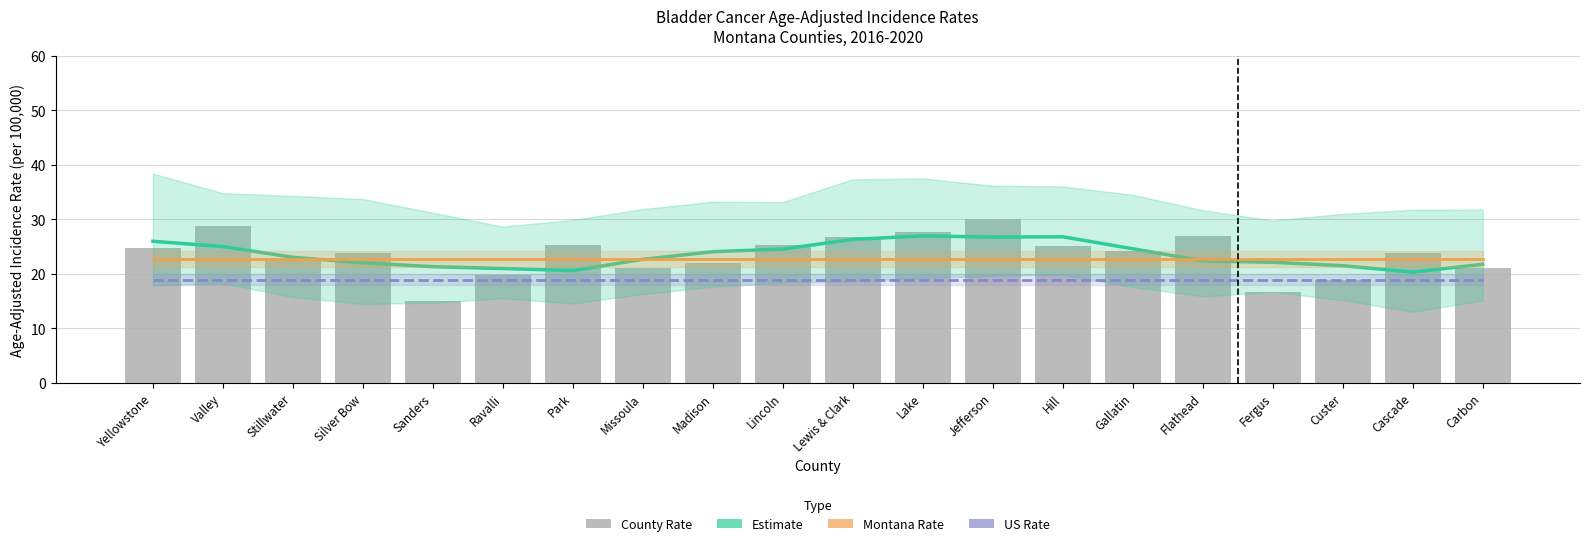

What is the greatest value displayed?

30.0